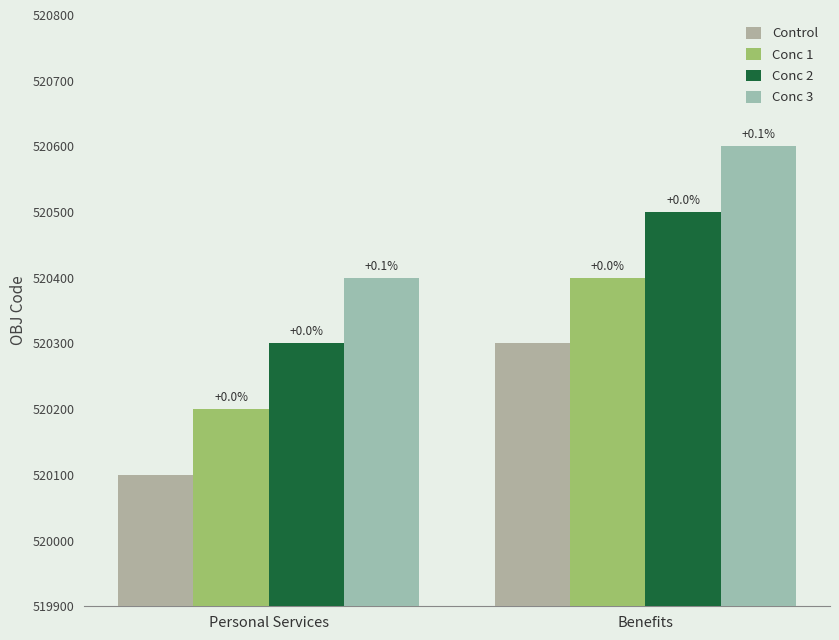

Rank the series by their maximum value, from highest to lowest.

Conc 3, Conc 2, Conc 1, Control